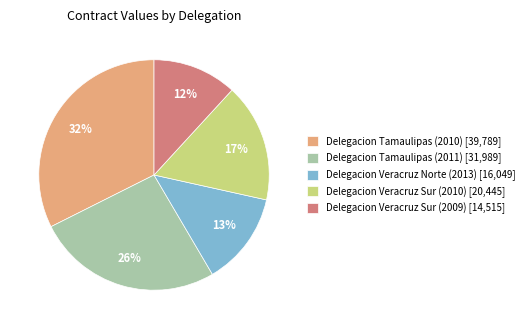

Count the number of slices in the pie.

5